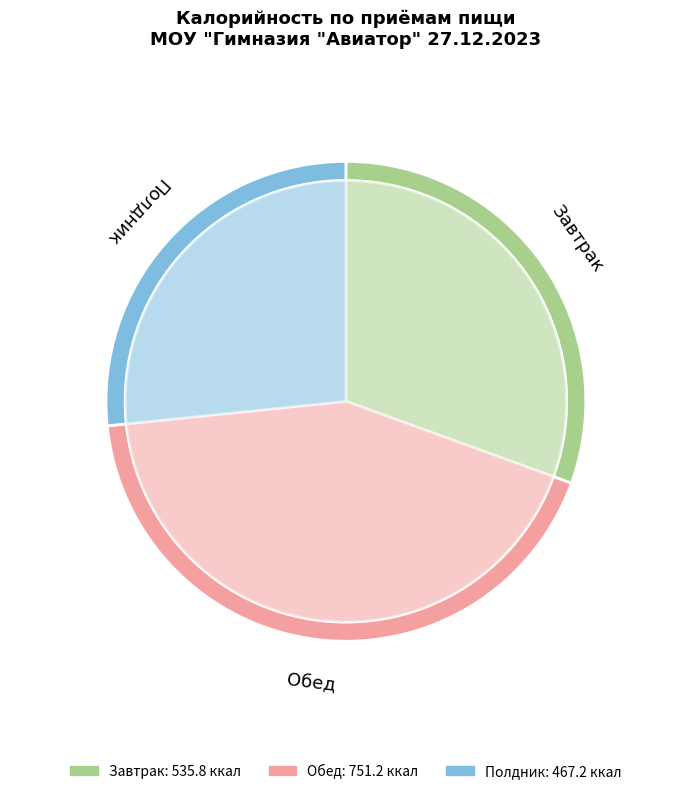

How many slices are in this pie chart?

3